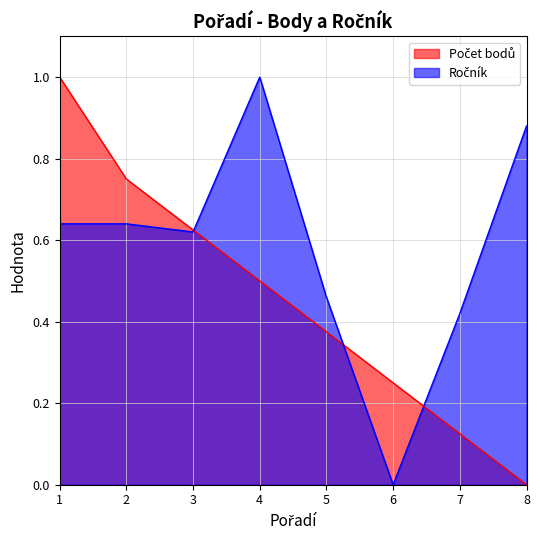

Which label corresponds to the largest value in the chart?

1